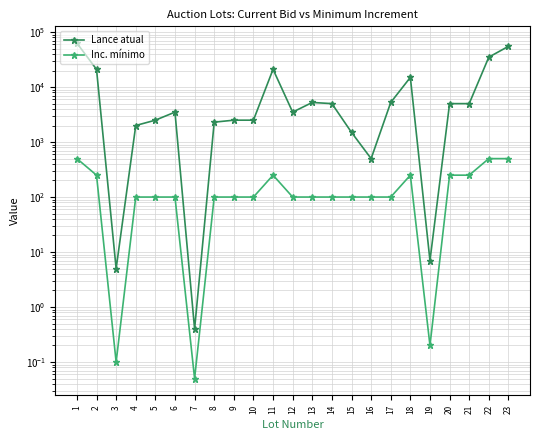

What is the sum of all Lance atual values?

256312.4